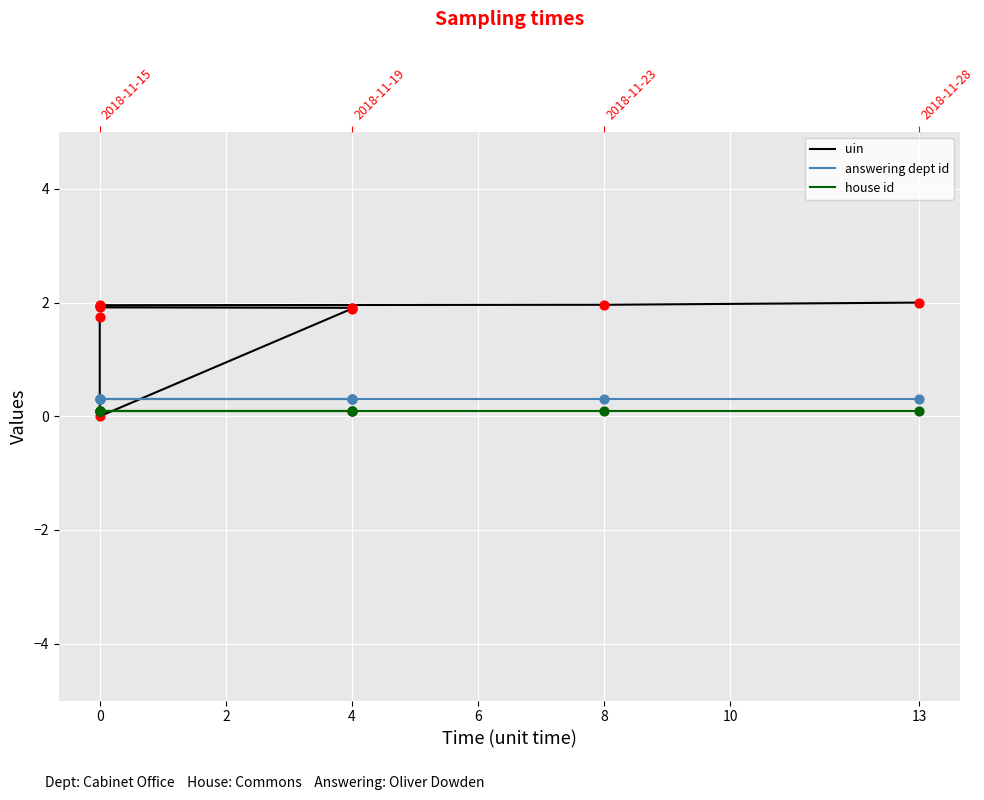

Which series has the largest Y range (max minus min)?

uin